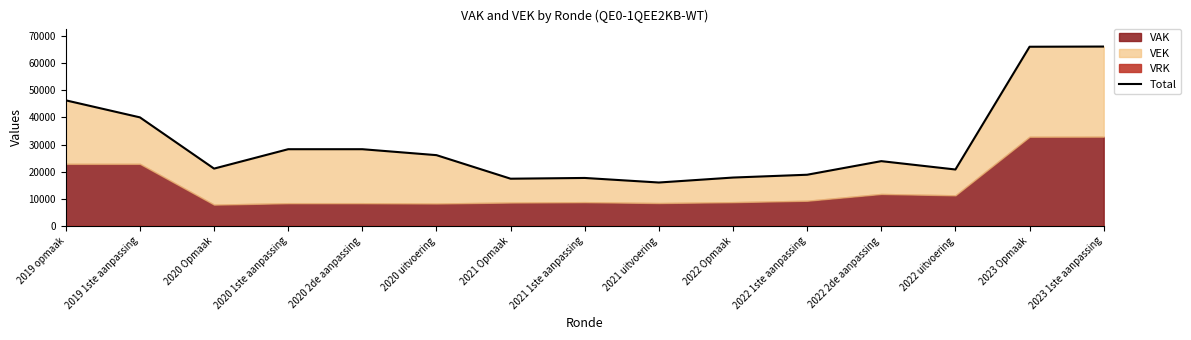

The chart shows a value of 28042 at 2020 Opmaak. True or false?

False